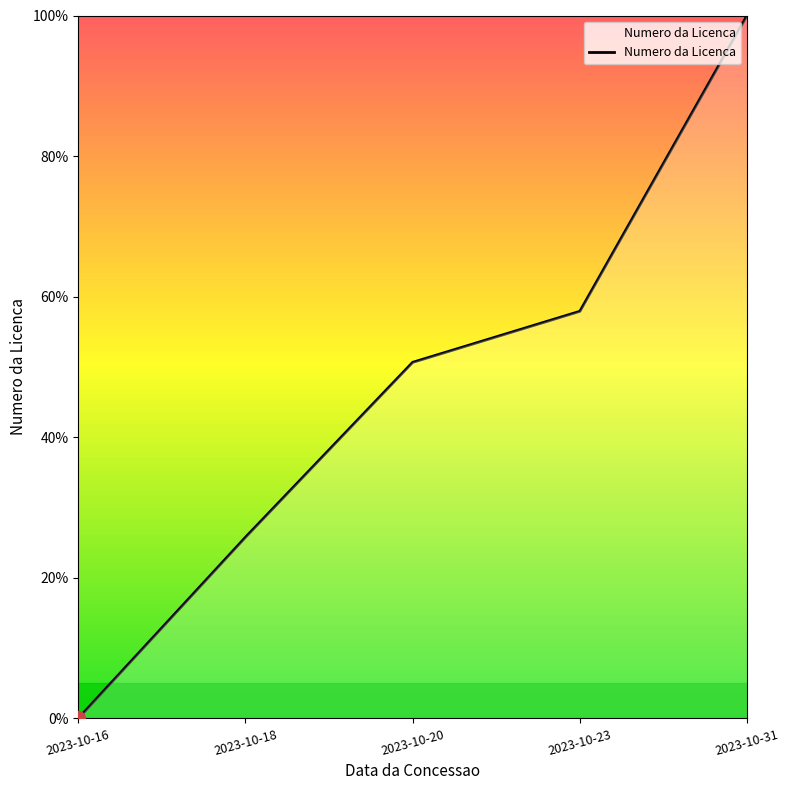

What is the change in value from 2023-10-18 to 2023-10-23?

+32.1